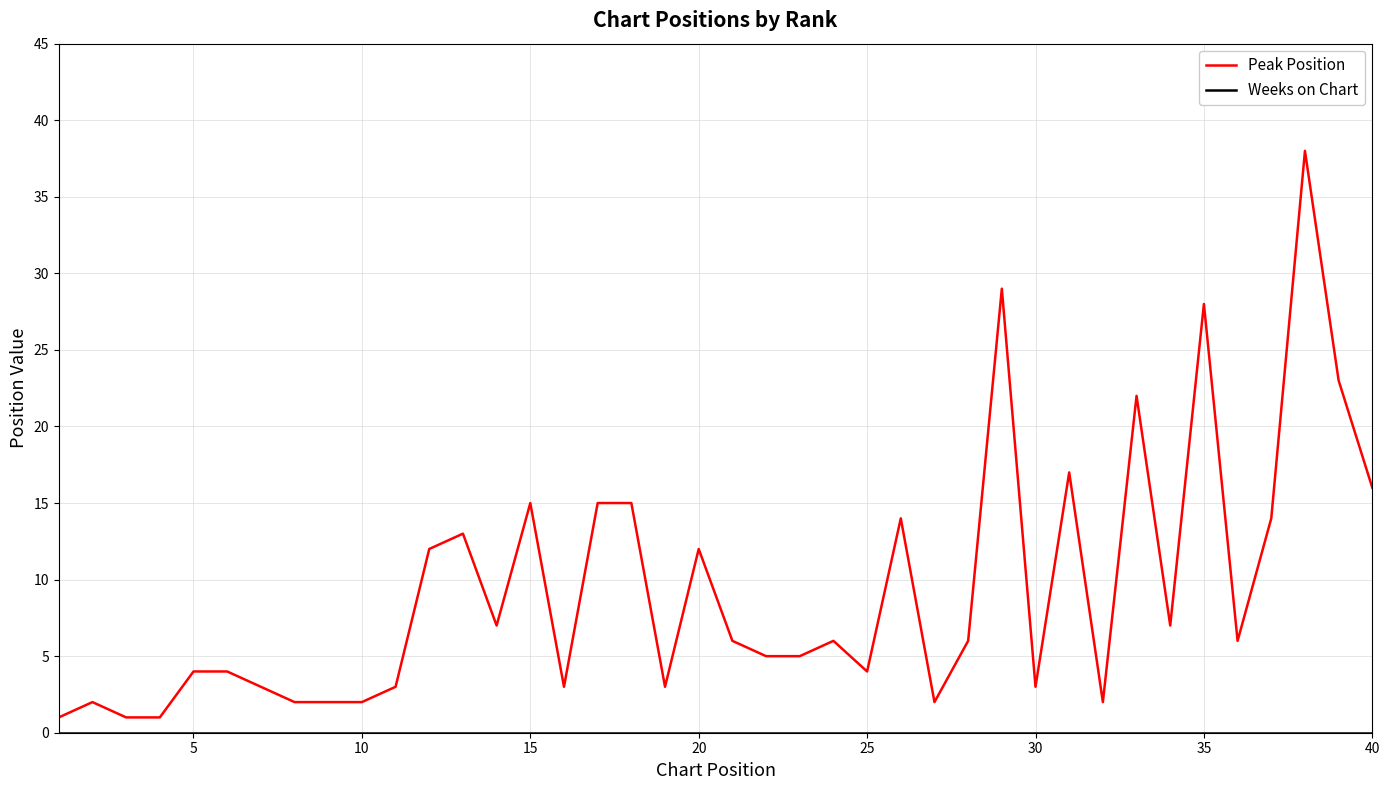

How many lines are shown in the chart?

2